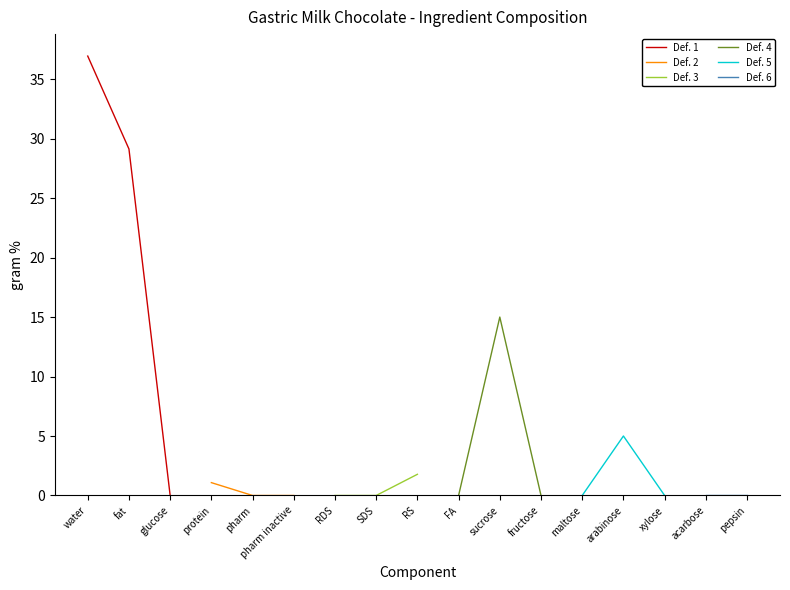

True or false: Def. 4 and Def. 6 cross at least once.

False